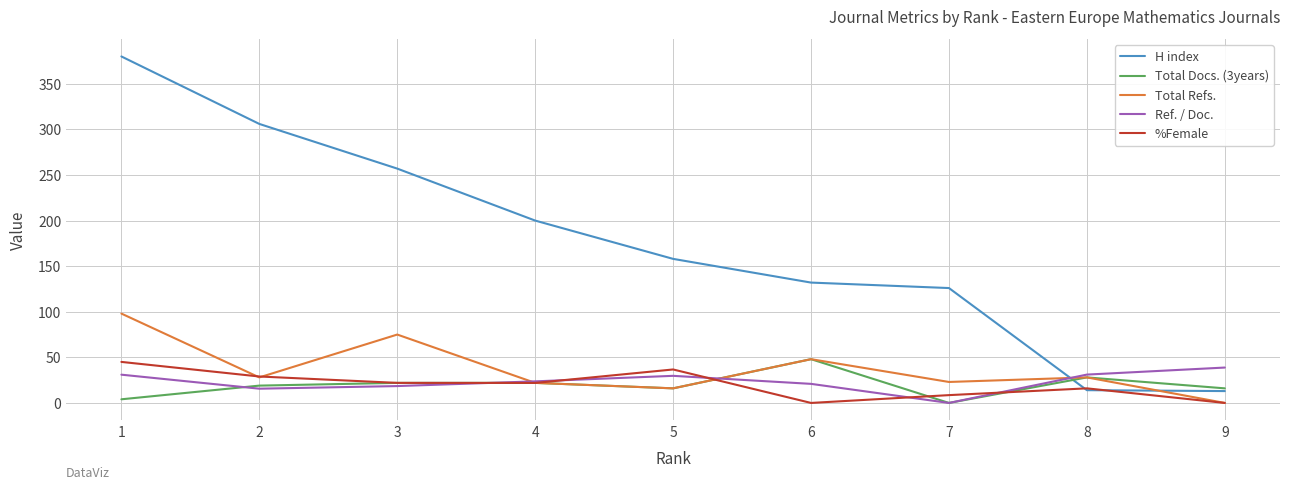

Is it true that Ref. / Doc. equals 22.3 at 9?

False